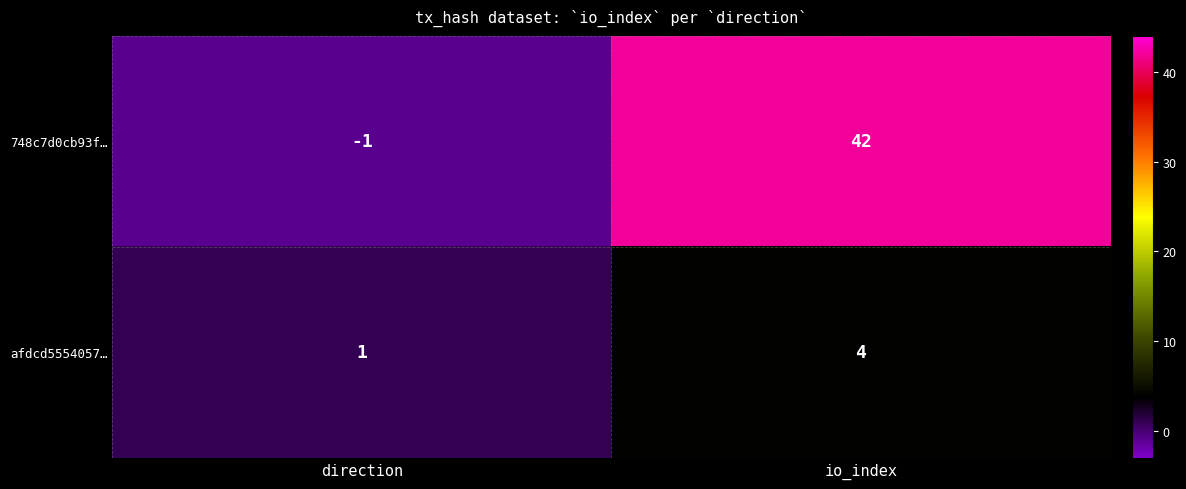

What is the maximum value shown in the chart?

42